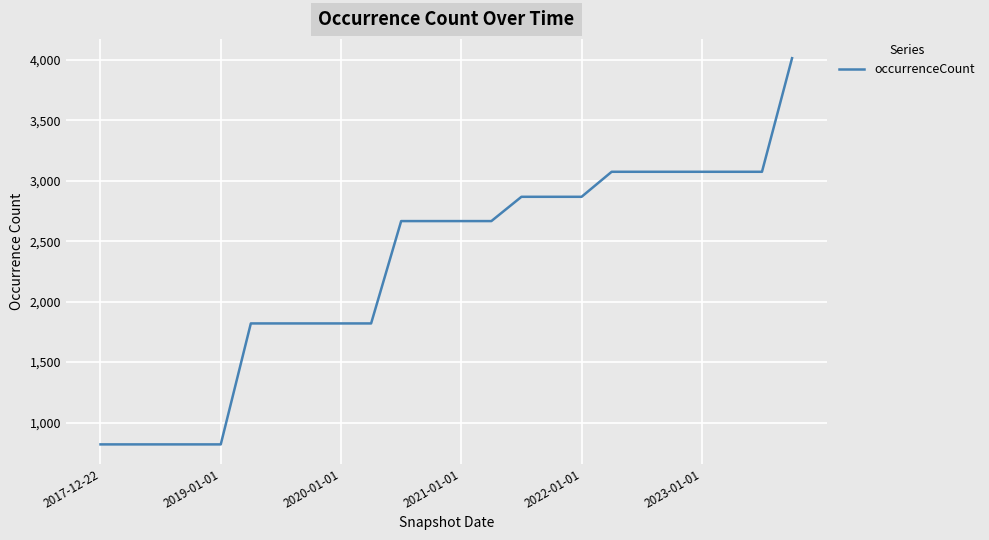

What is the maximum value shown in the chart?

4015